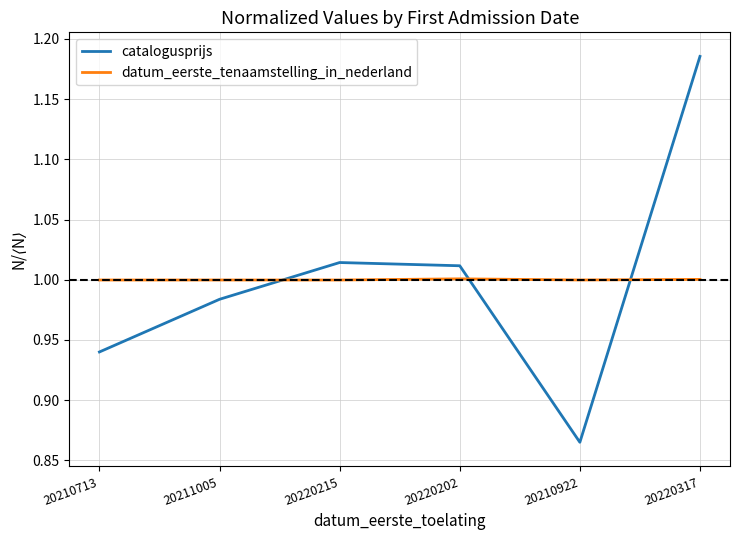

Where is the first local minimum for catalogusprijs?

20210922